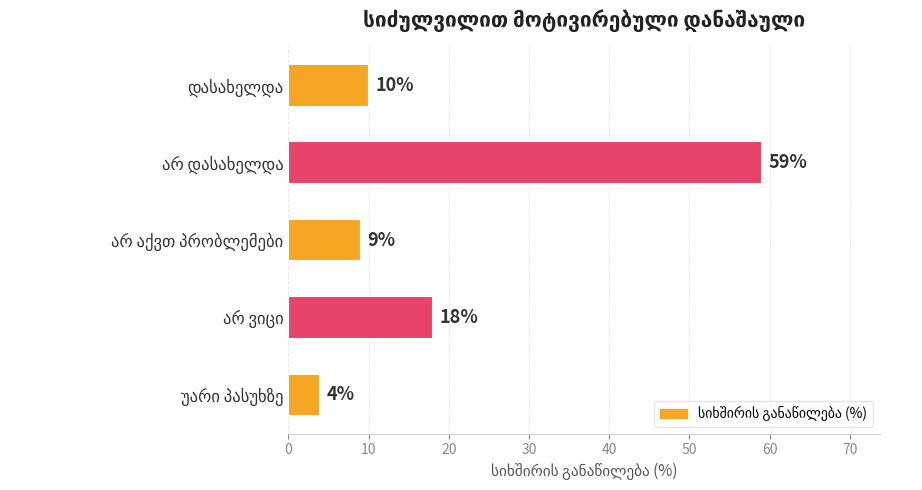

Reading bottom to top, what are all the values shown in this chart?

4	18	9	59	10